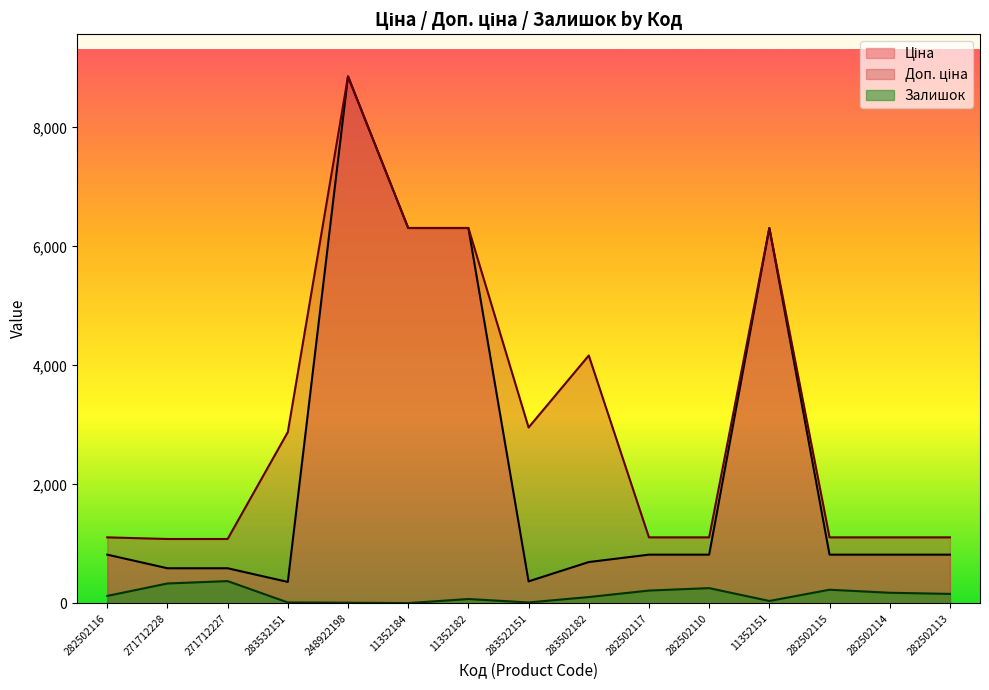

At which category does the chart reach its peak across all series?

248922198